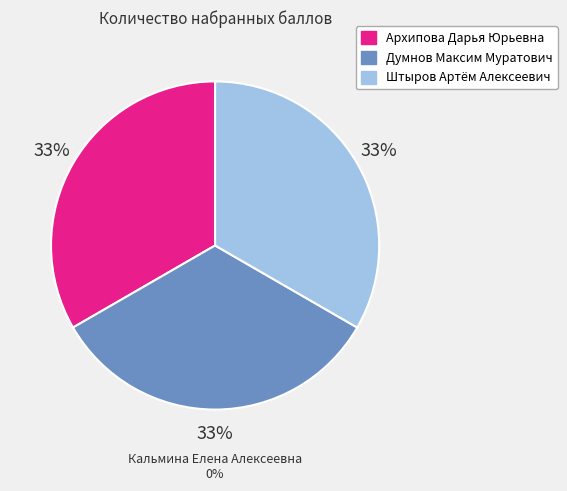

Does Архипова Дарья Юрьевна represent more than half of the total?

No